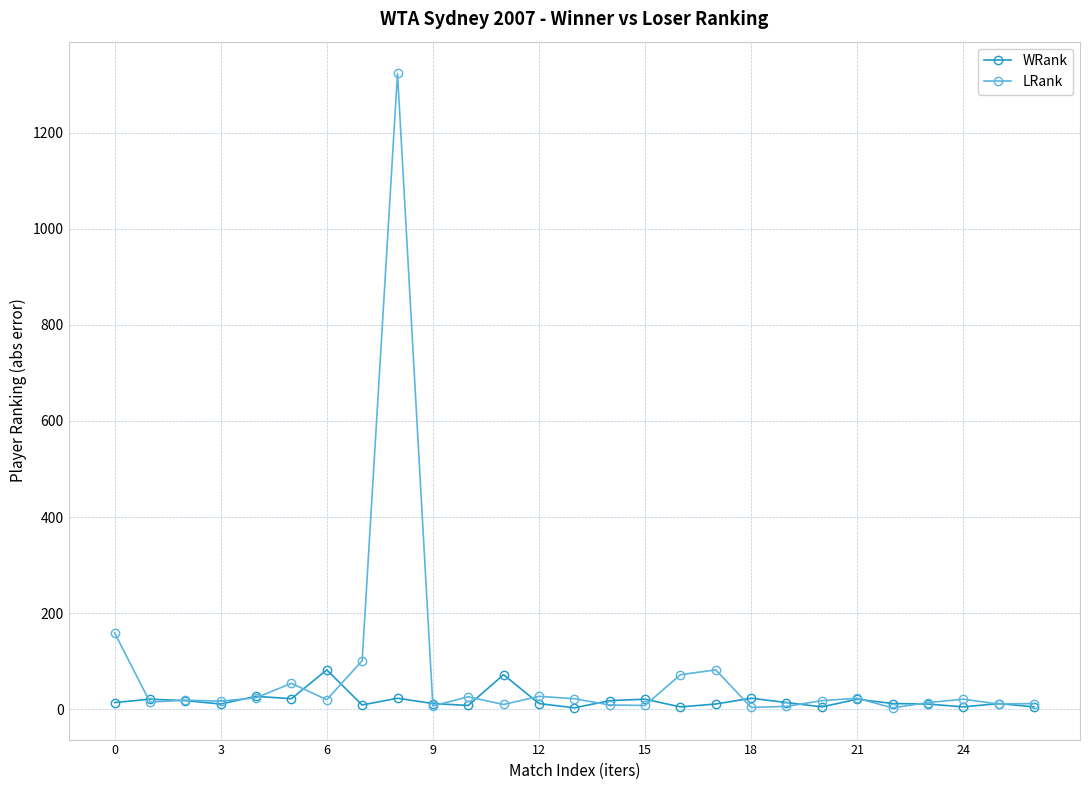

What is the value of the WRank point at the 23rd from the left?

12